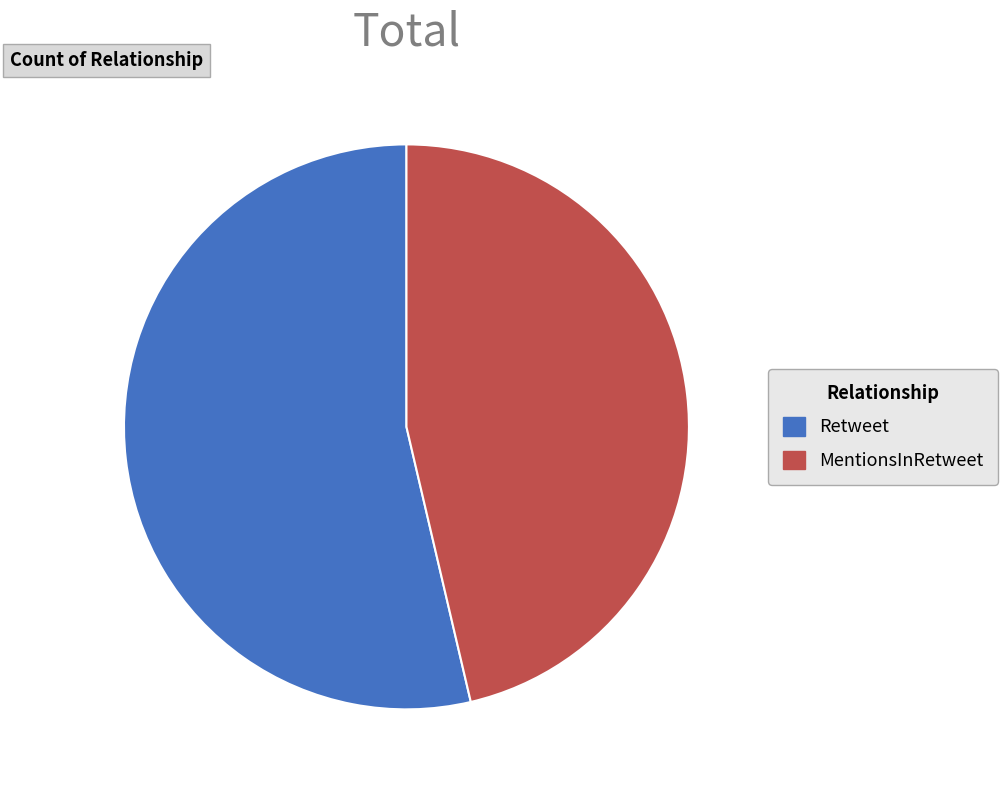

Which has a higher value, Retweet or MentionsInRetweet?

Retweet